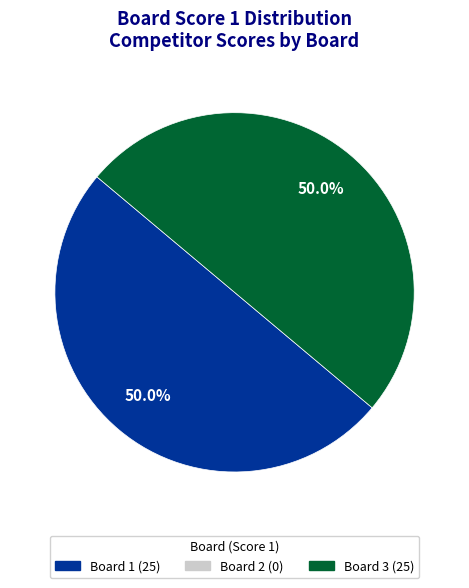

How many slices are in this pie chart?

2